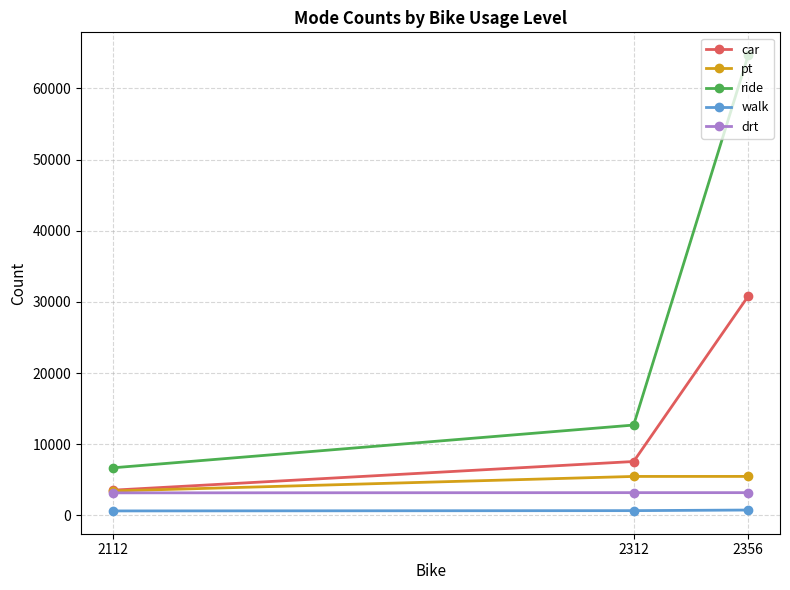

Which has a higher value, 2356 or 2112?

2356